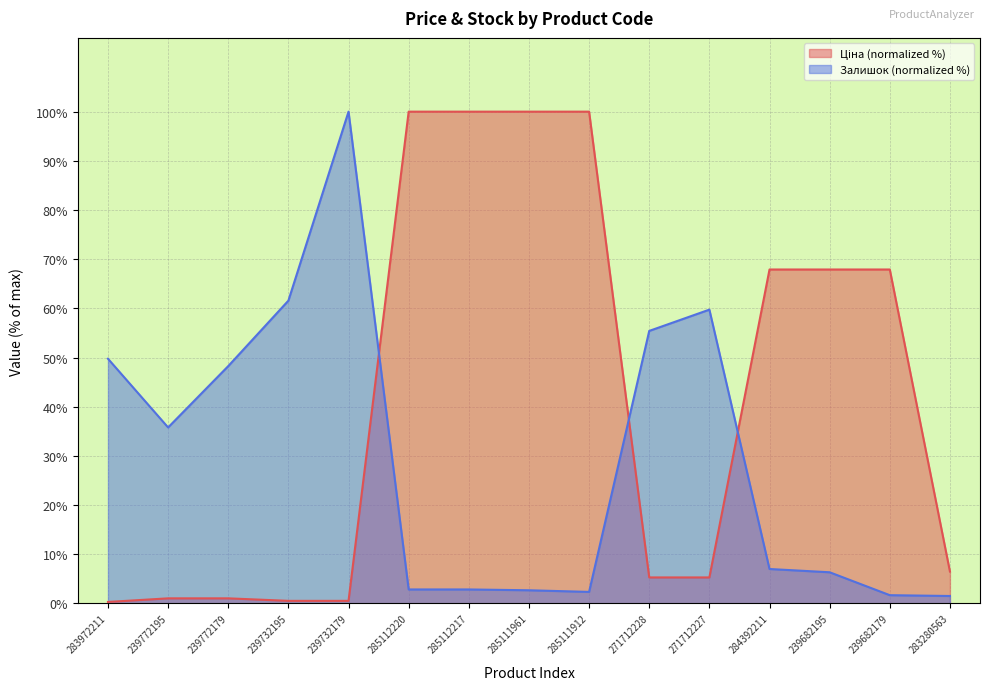

What are all the series names shown in the legend?

Ціна, Залишок